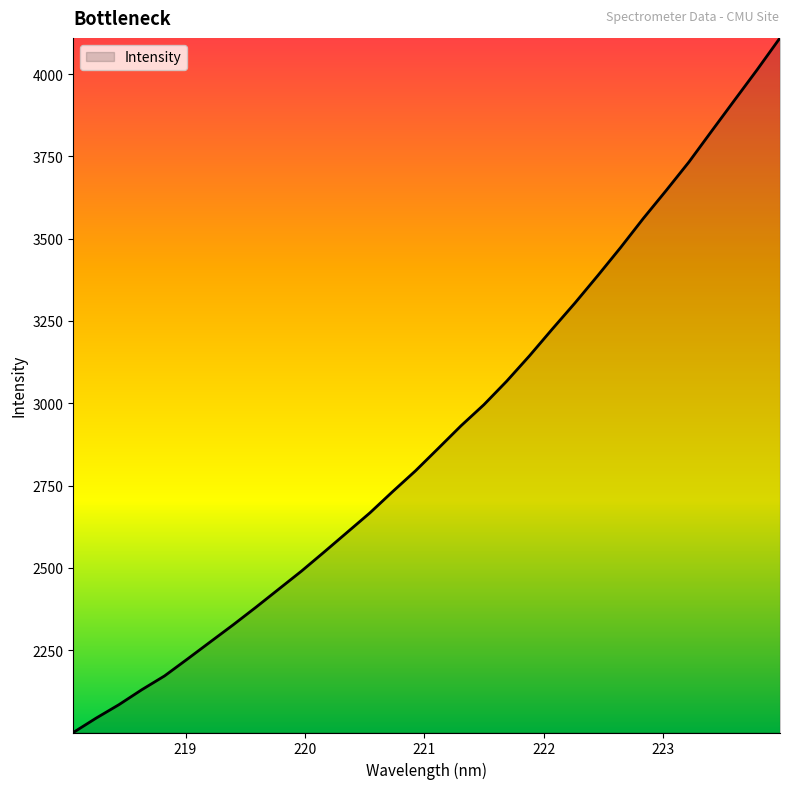

What is the smallest value displayed?

2000.4